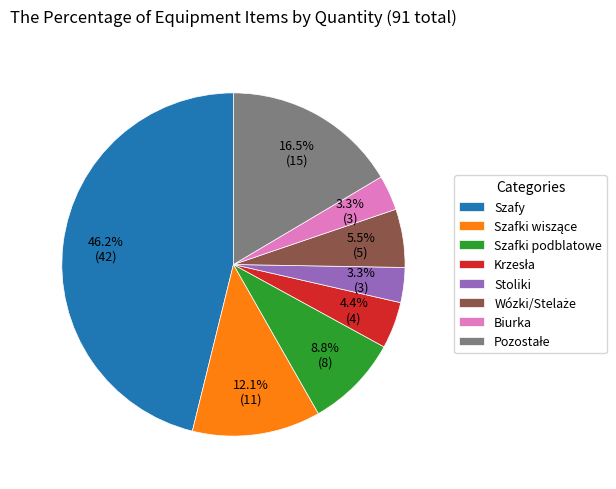

What percentage is NOT represented by Biurka?

96.7%